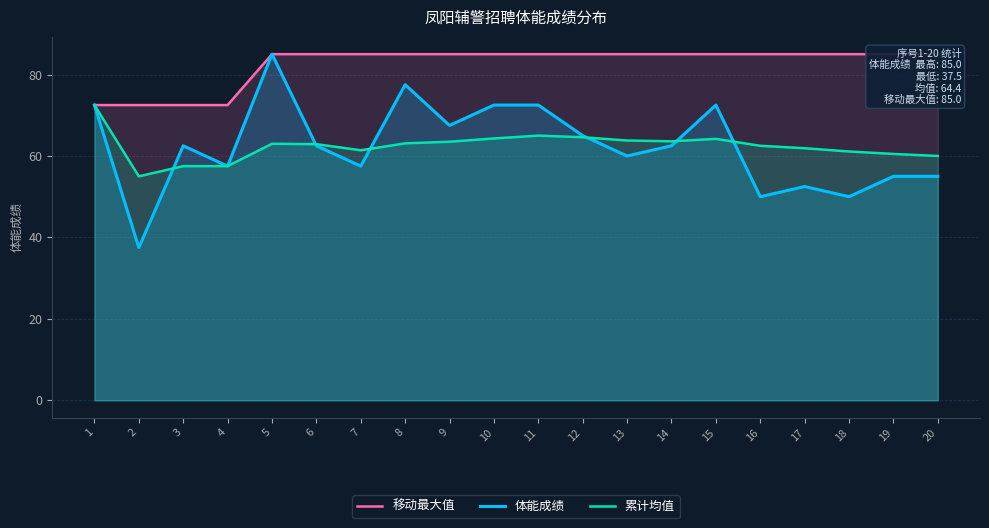

Which series changed the most between 11 and 14?

体能成绩